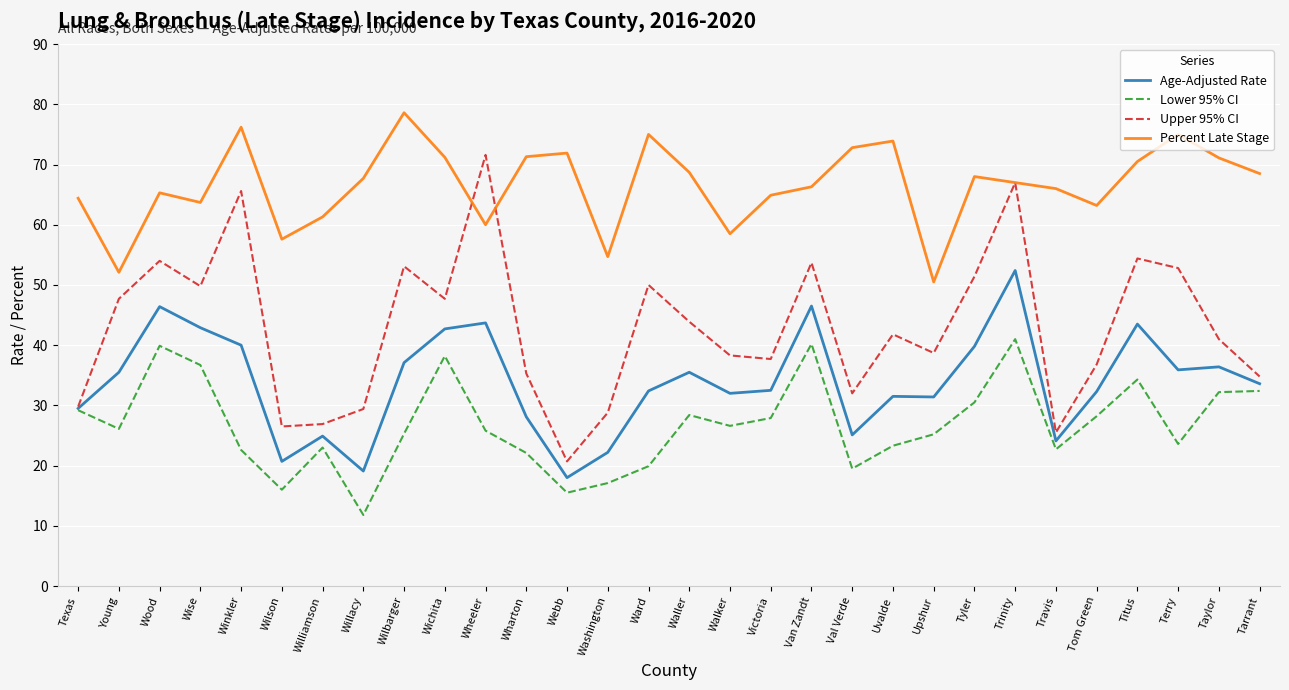

At which category is the sum across all series the highest?

Trinity